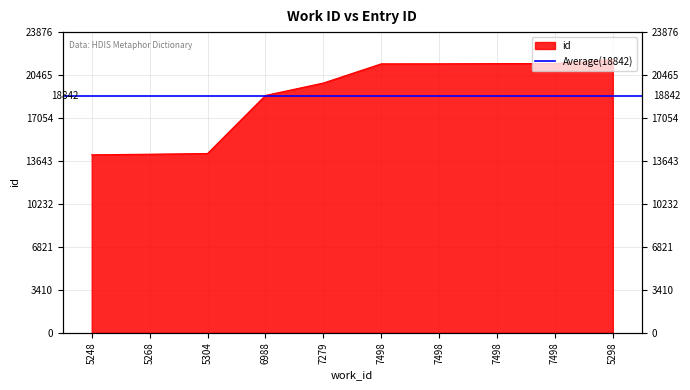

Is it true that the value at 7498 is 21358?

True